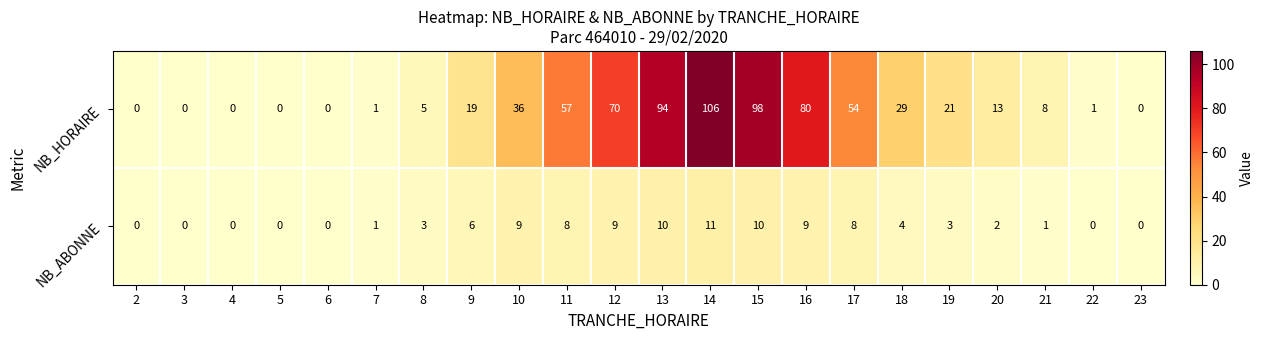

What is the average value of the NB_HORAIRE series?

31